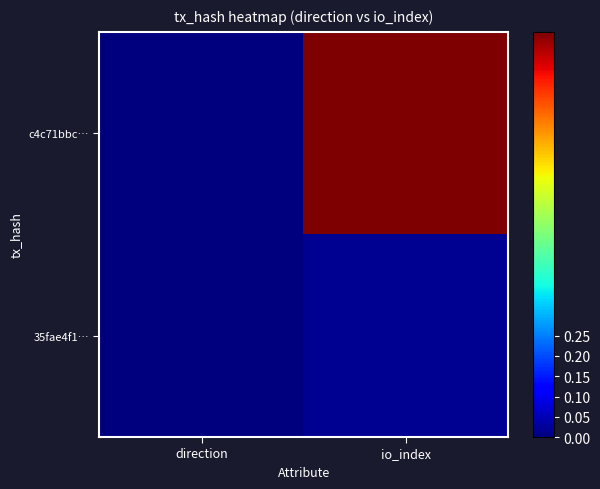

Which series has the widest spread of values?

c4c71bbc…